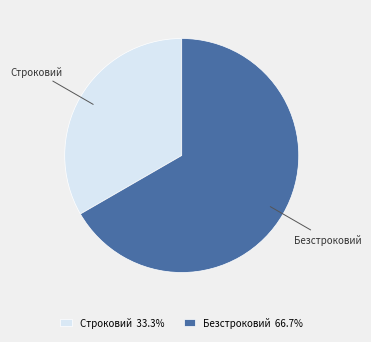

Count the number of slices in the pie.

2